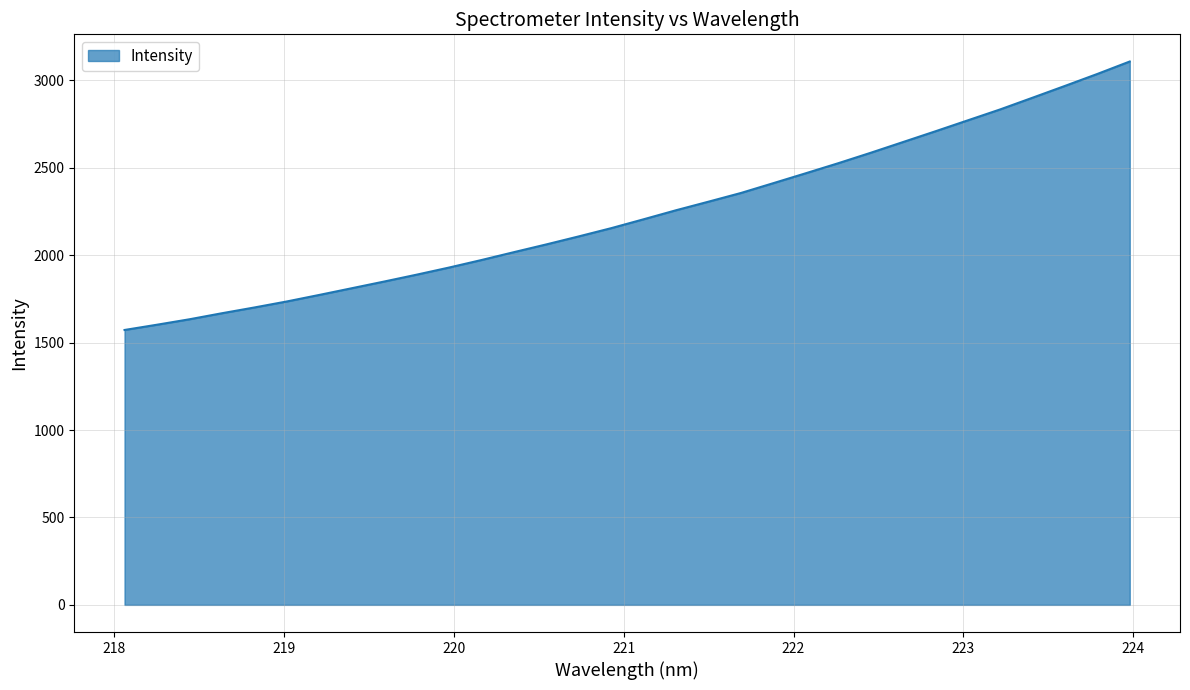

What is the difference between the maximum and minimum values?

1535.8